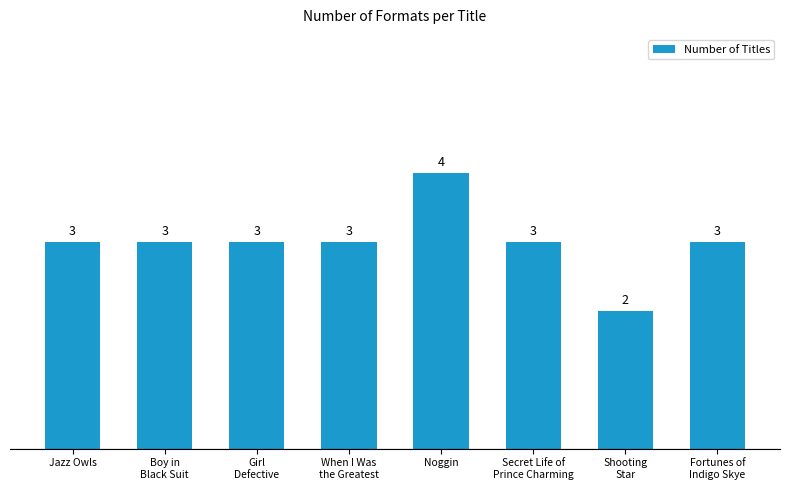

What is the greatest value displayed?

4